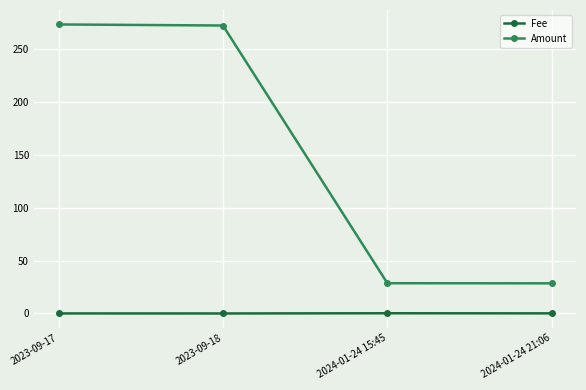

The value of Amount at 2023-09-17 is 391.0. True or false?

False